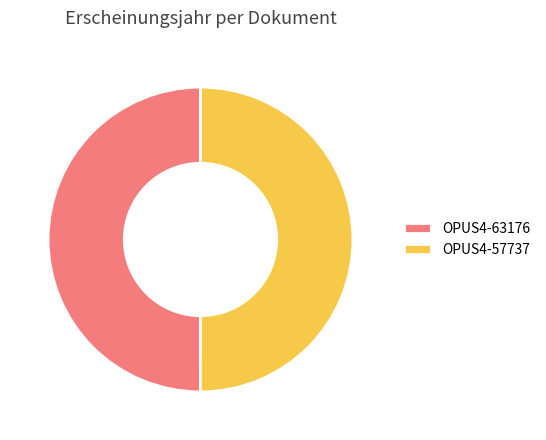

Approximately how many times larger is the value at OPUS4-57737 compared to OPUS4-63176?

1.0